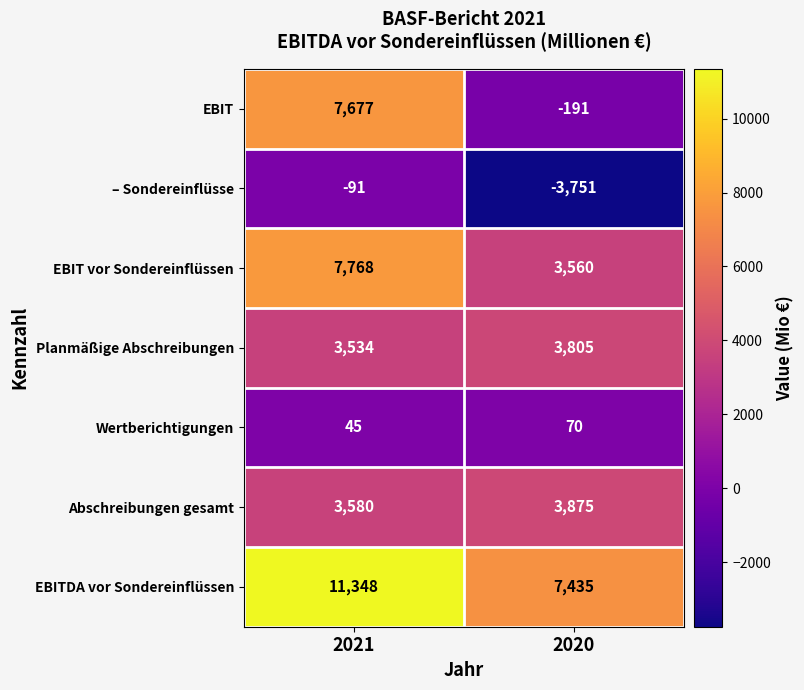

At how many categories does at least one series exceed 11269?

1